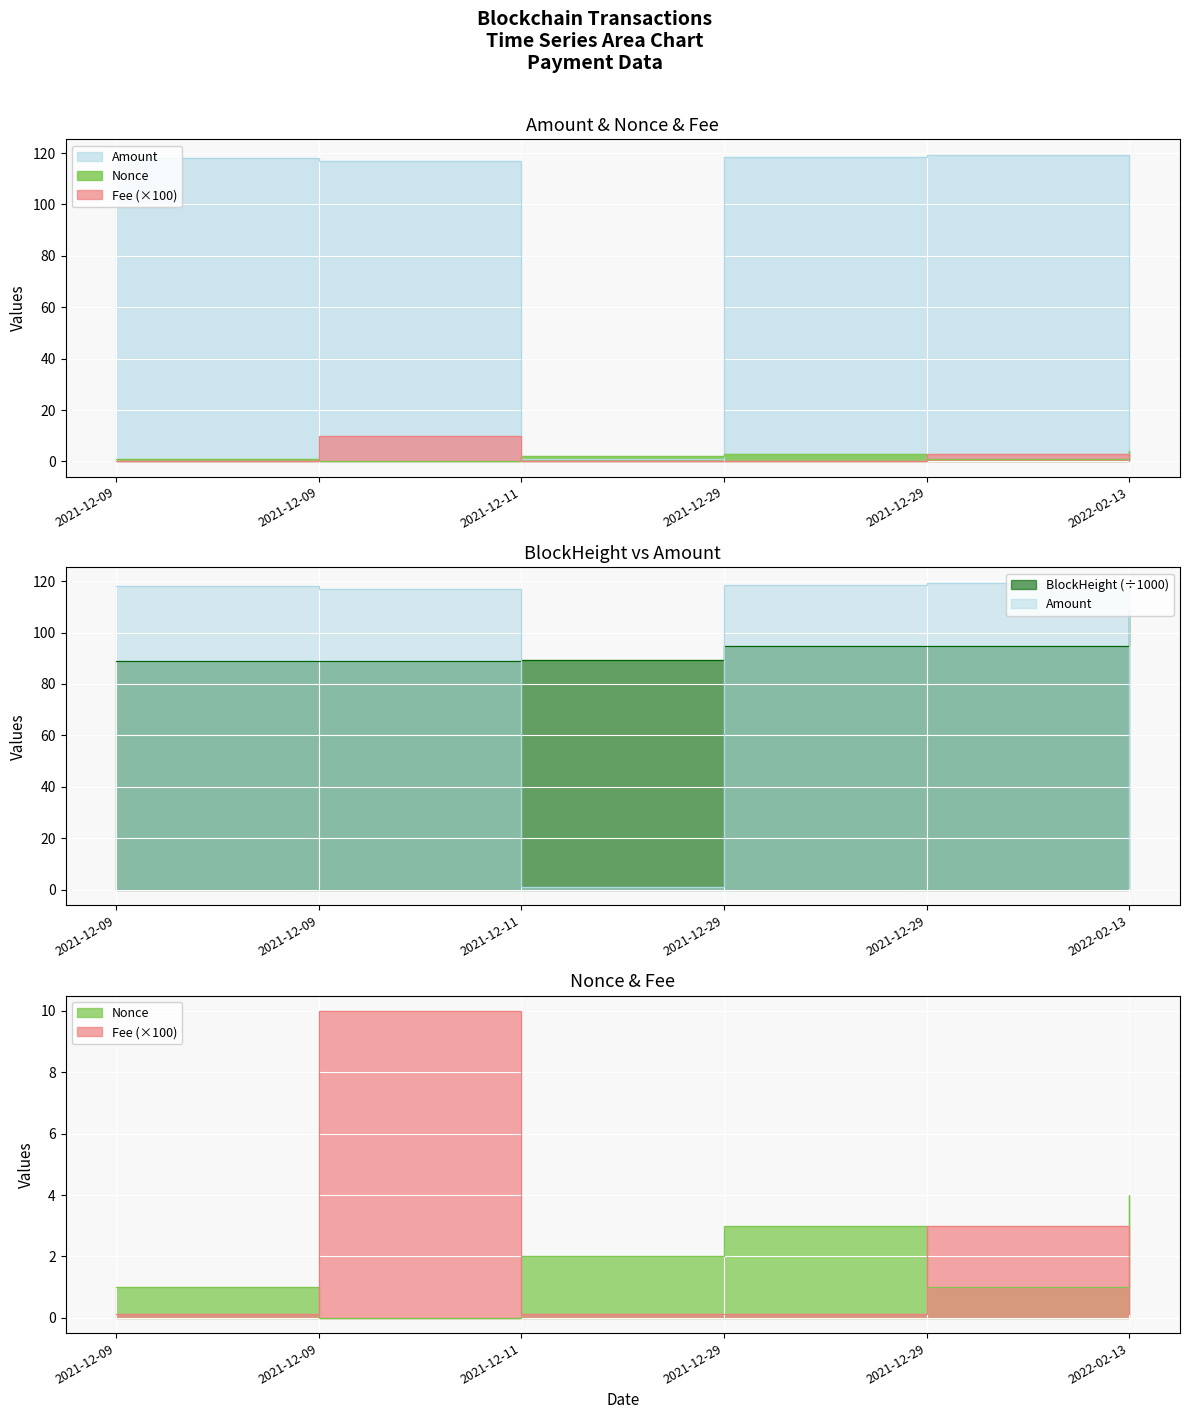

At 2021-12-29, list the series in order from largest to smallest.

Amount, BlockHeight, Nonce, Fee